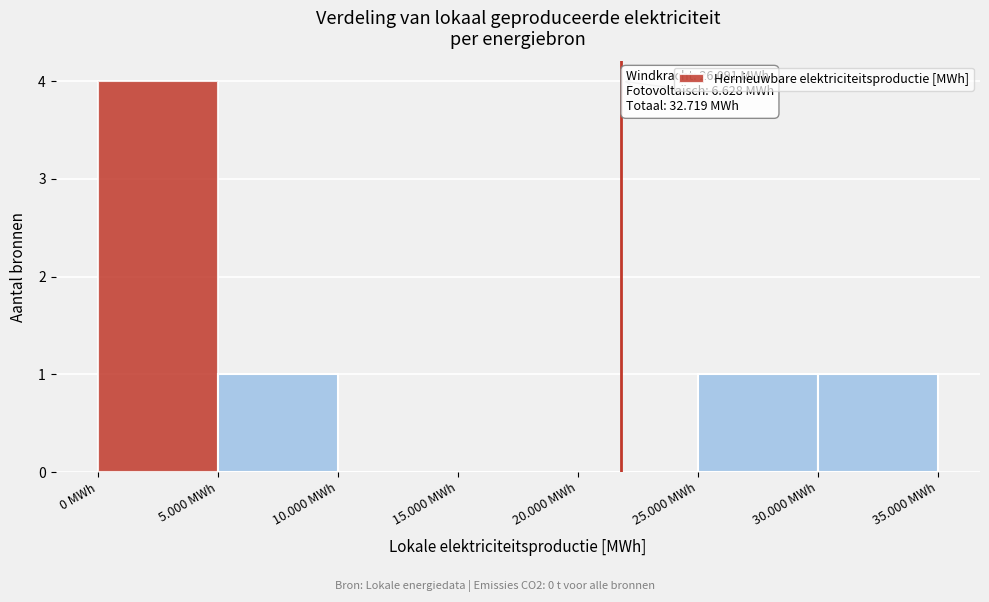

Reading left to right, extract all data points from this chart.

0 MWh=4	5.000 MWh=1	10.000 MWh=0	15.000 MWh=0	20.000 MWh=0	25.000 MWh=1	30.000 MWh=1